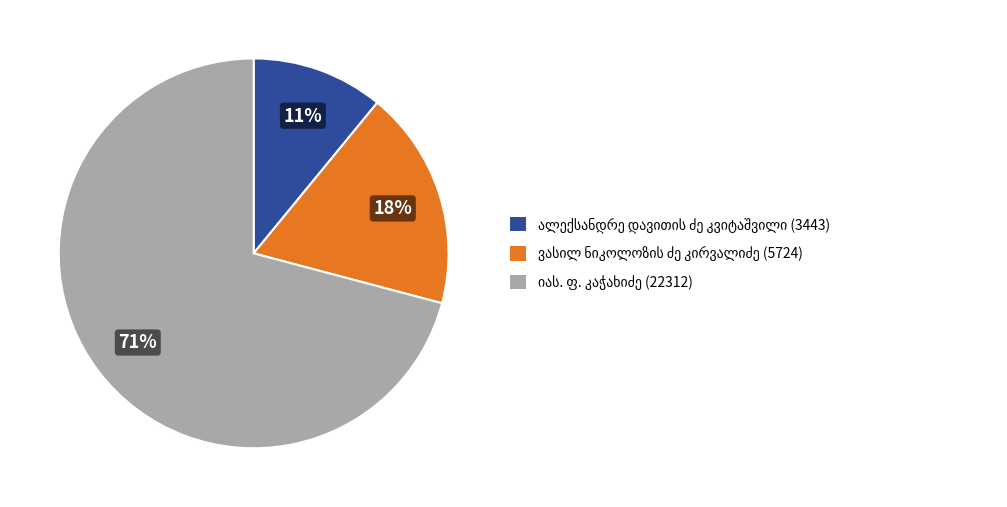

Does any single category account for the majority?

Yes